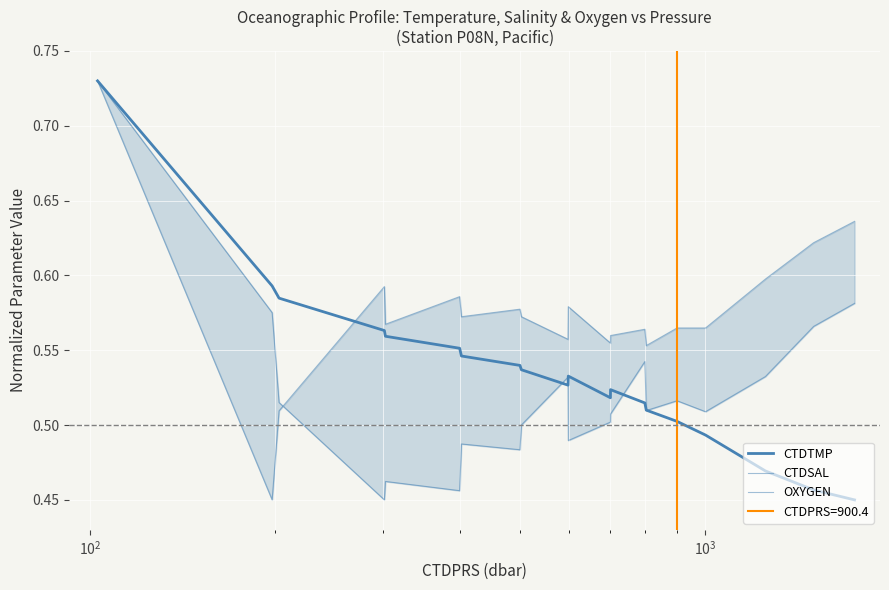

How many intersections are there between CTDSAL and OXYGEN?

1